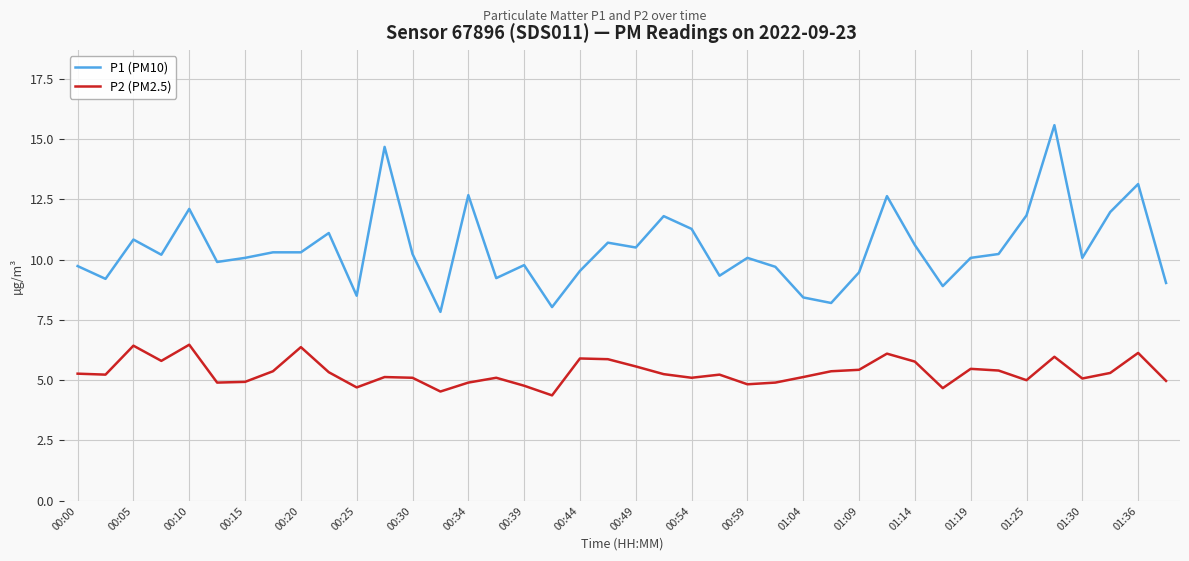

List the series in order of their peak value, highest first.

P1 (PM10), P2 (PM2.5)